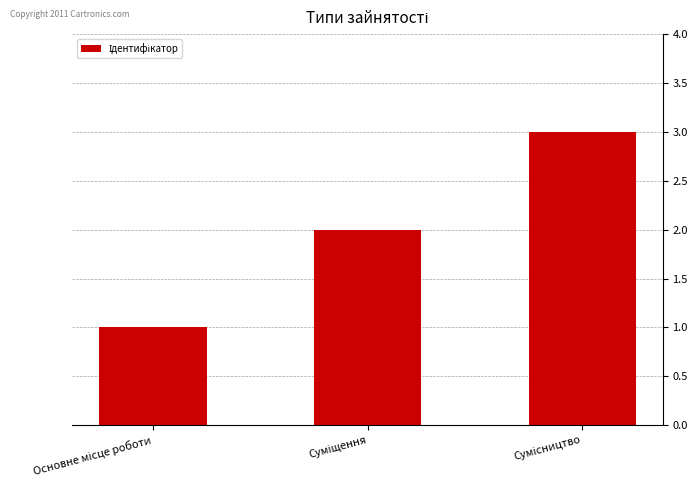

Count the values in the range 1 to 3.

3